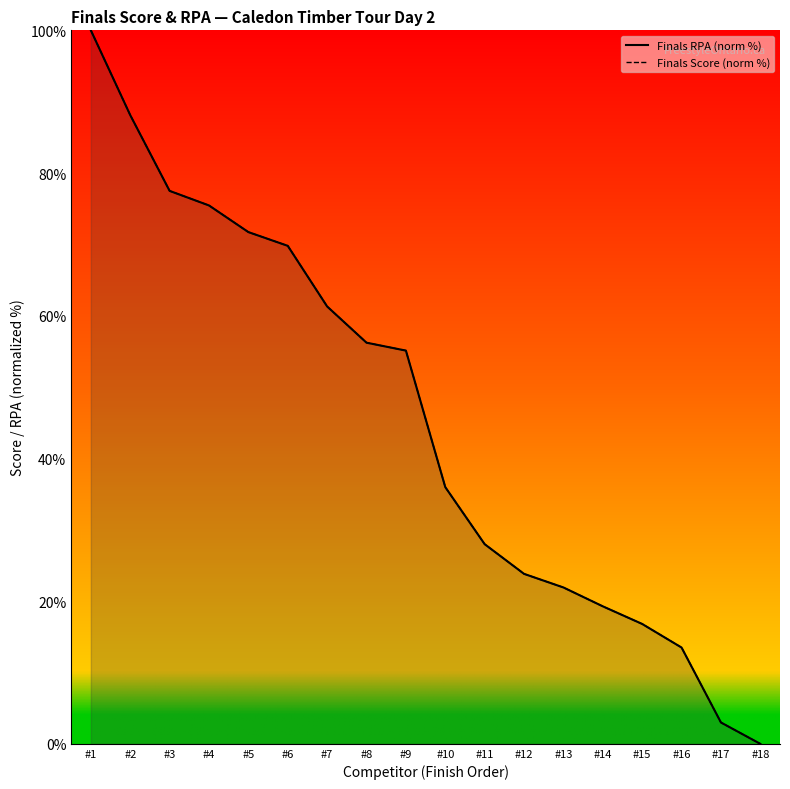

The value of Finals RPA (norm %) at #10 is 36.0. True or false?

True